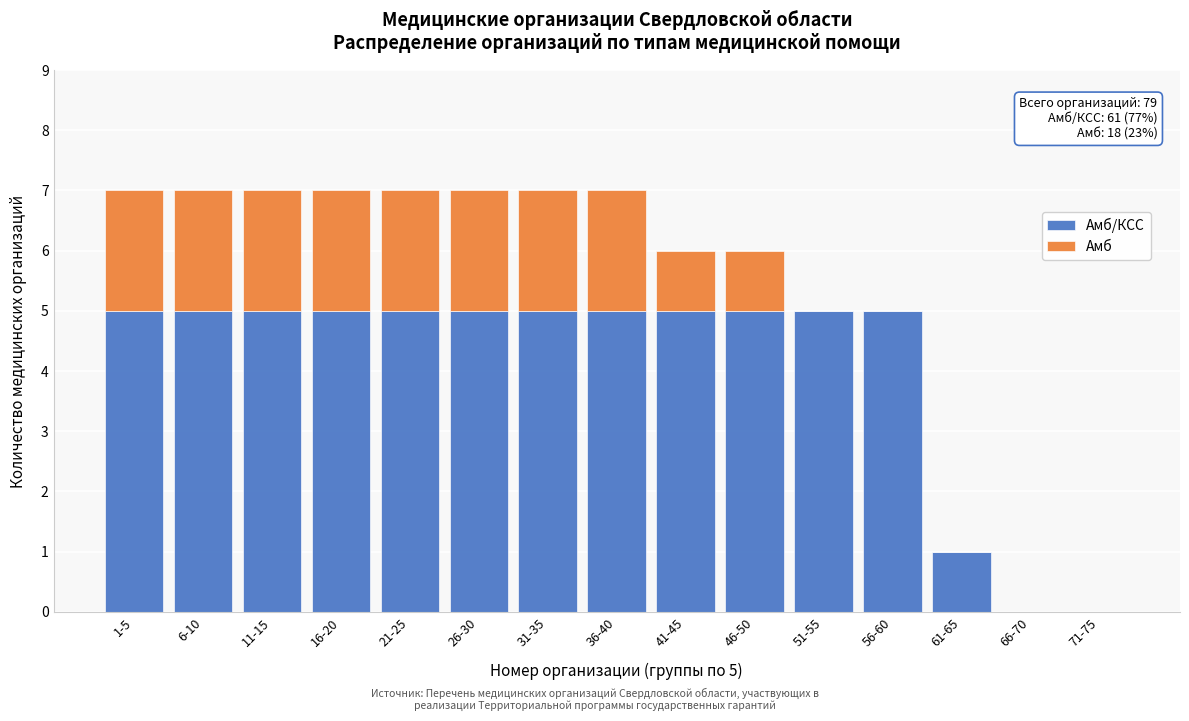

What is the total value across all series at 46-50?

6